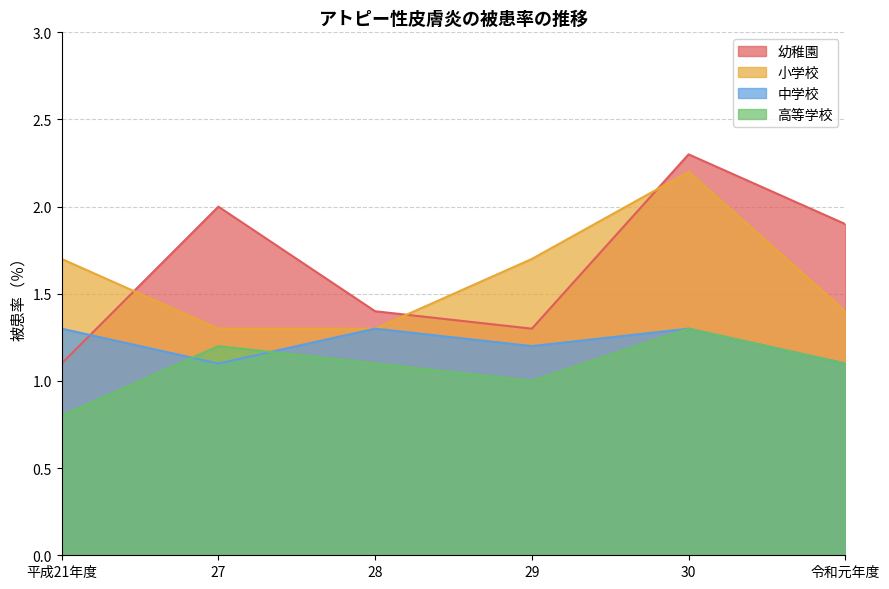

Reading left to right, extract all data points from this chart.

幼稚園: 平成21年度=1.1	27=2.0	28=1.4	29=1.3	30=2.3	令和元年度=1.9
小学校: 平成21年度=1.7	27=1.3	28=1.3	29=1.7	30=2.2	令和元年度=1.4
中学校: 平成21年度=1.3	27=1.1	28=1.3	29=1.2	30=1.3	令和元年度=1.1
高等学校: 平成21年度=0.8	27=1.2	28=1.1	29=1.0	30=1.3	令和元年度=1.1